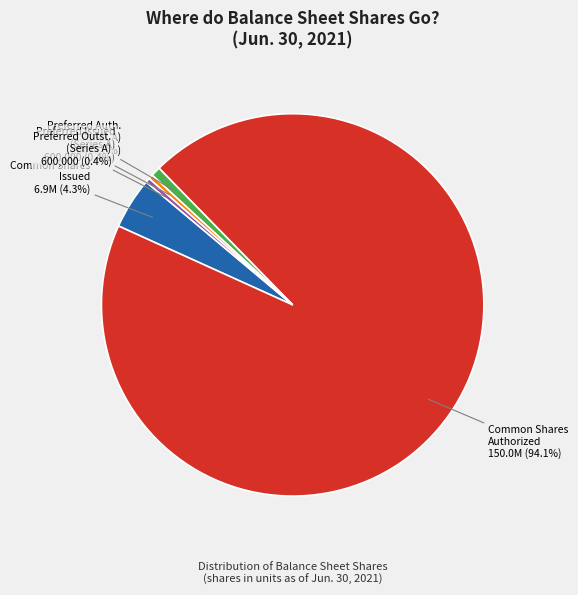

What is the largest slice in the pie chart?

Common Shares Authorized